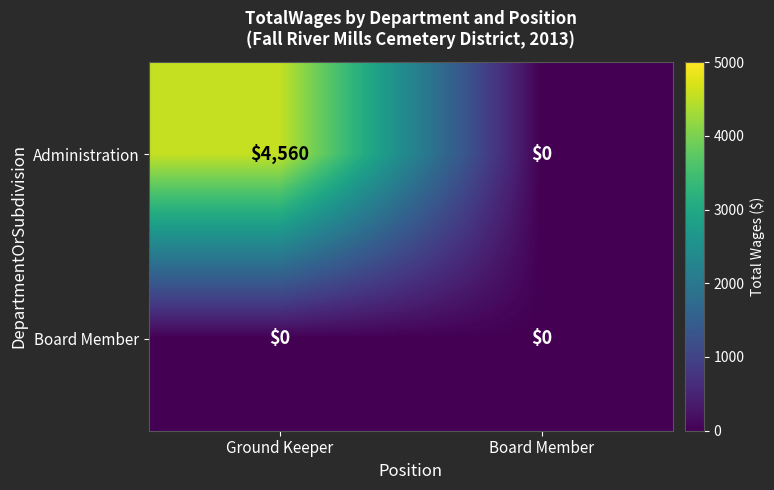

List the series in order of their peak value, lowest first.

Board Member, Administration